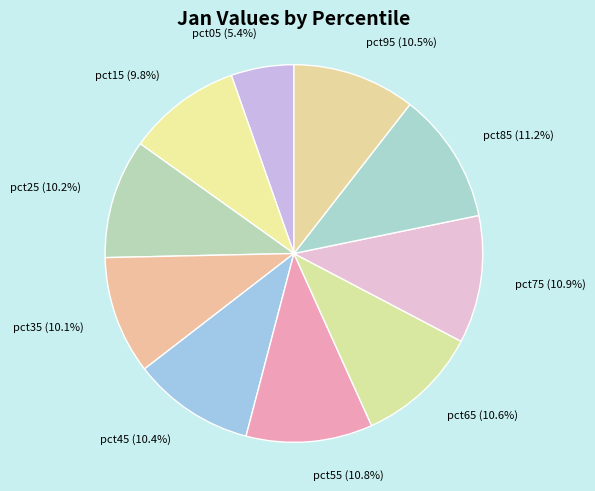

To the nearest percent, what percentage of the pie is pct75?

11%